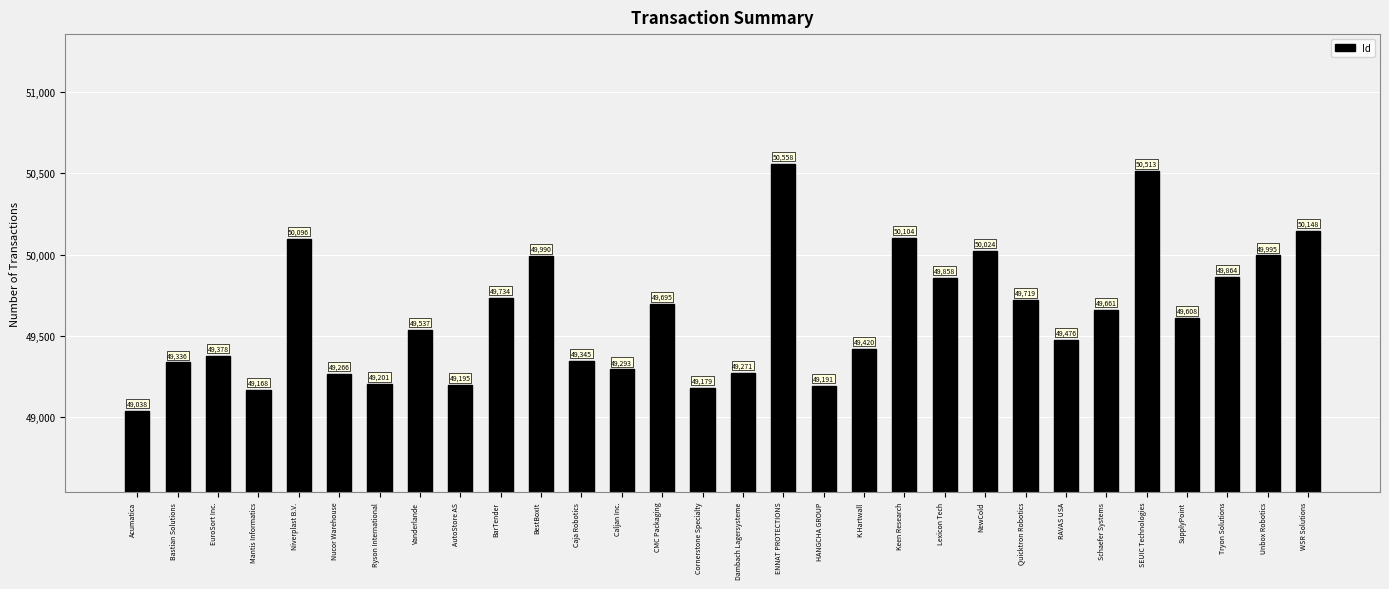

Rank the categories by value from highest to lowest.

ENNAT PROTECTIONS, SEUIC Technologies, WSR Solutions, Keen Research, Niverplast B.V., NewCold, Unbox Robotics, BestBoxIt, Tryon Solutions, Lexicon Tech, BarTender, Quicktron Robotics, CMC Packaging, Schaefer Systems, SupplyPoint, Vanderlande, RAVAS USA, K.Hartwall, EuroSort Inc., Caja Robotics, Bastian Solutions, Caljan Inc., Dambach Lagersysteme, Nucor Warehouse, Ryson International, AutoStore AS, HANGCHA GROUP, Cornerstone Specialty, Mantis Informatics, Acumatica